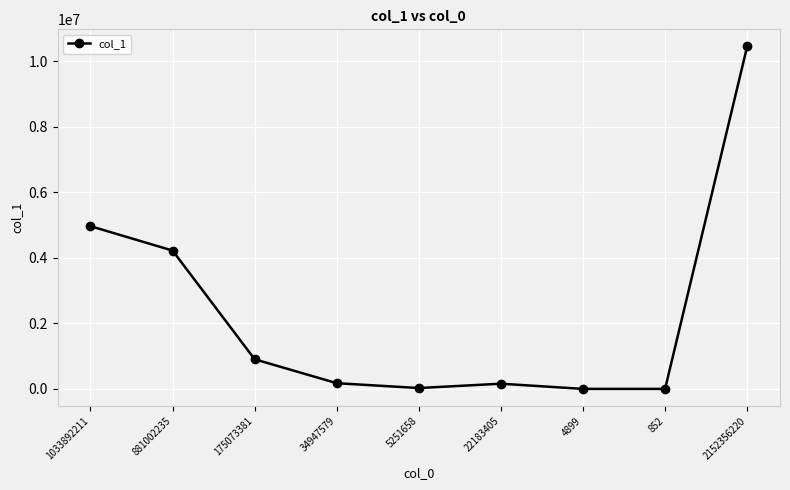

What is the difference between the maximum and second lowest values?

10450967